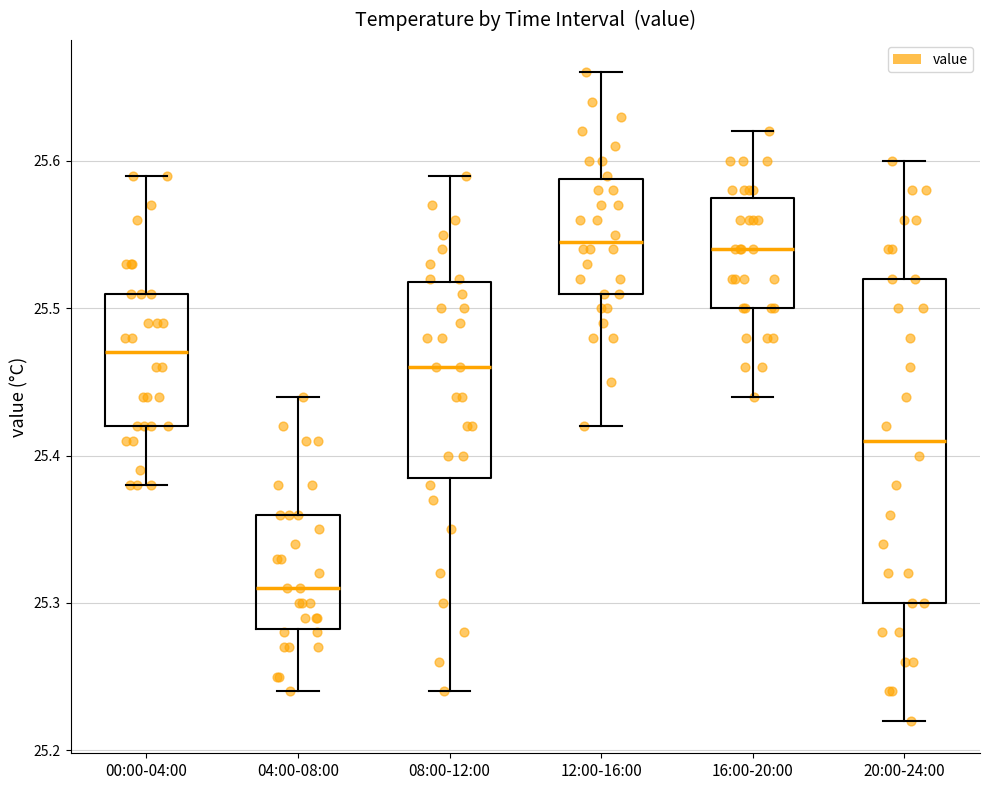

Where is the upper edge of the box for 20:00-24:00 on the y-axis? The values are not printed on the chart, so give them approximately, as read against the axis.

25.52